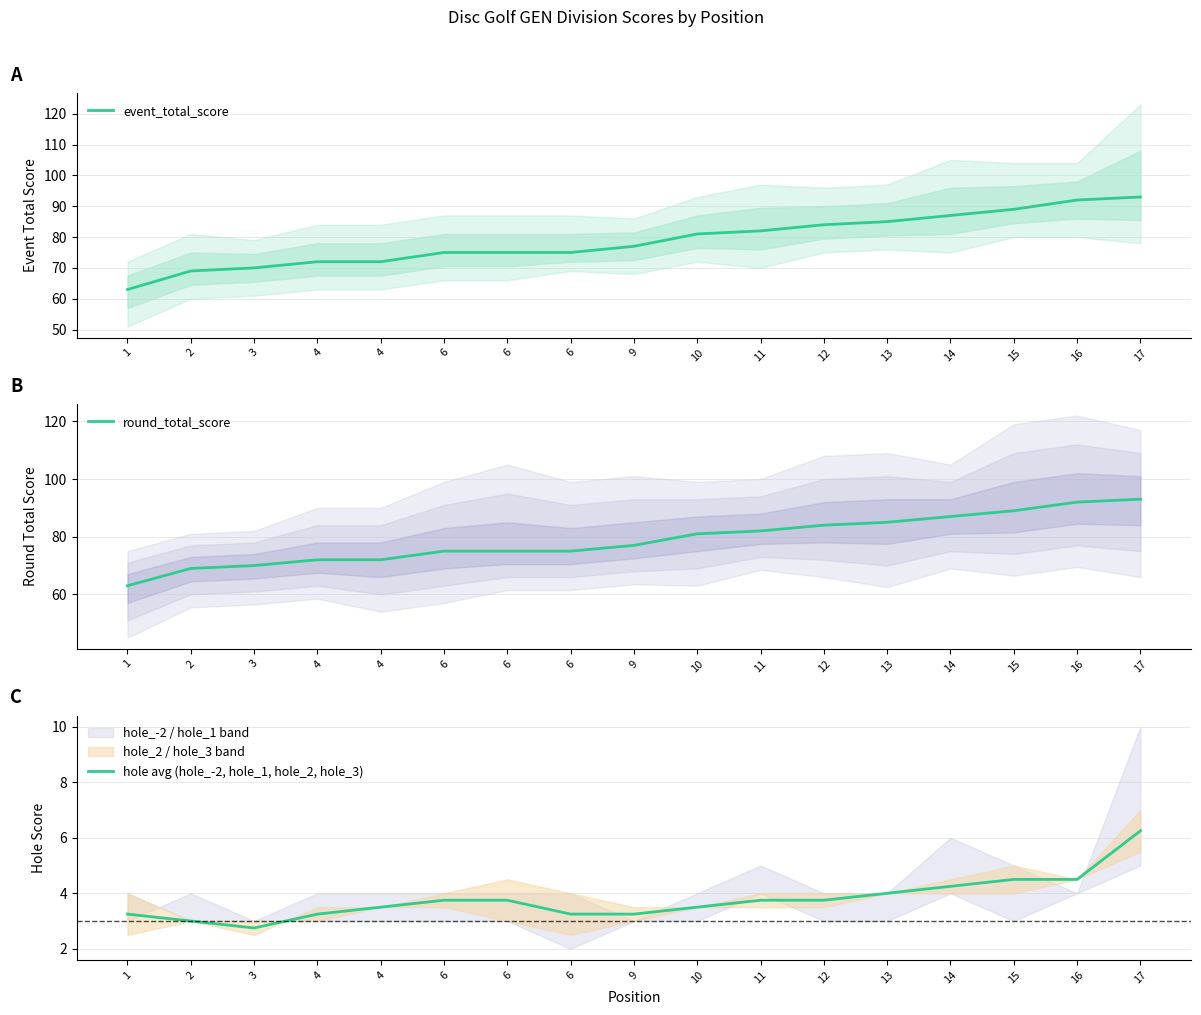

What is the sum of all round_total_score values?

1341